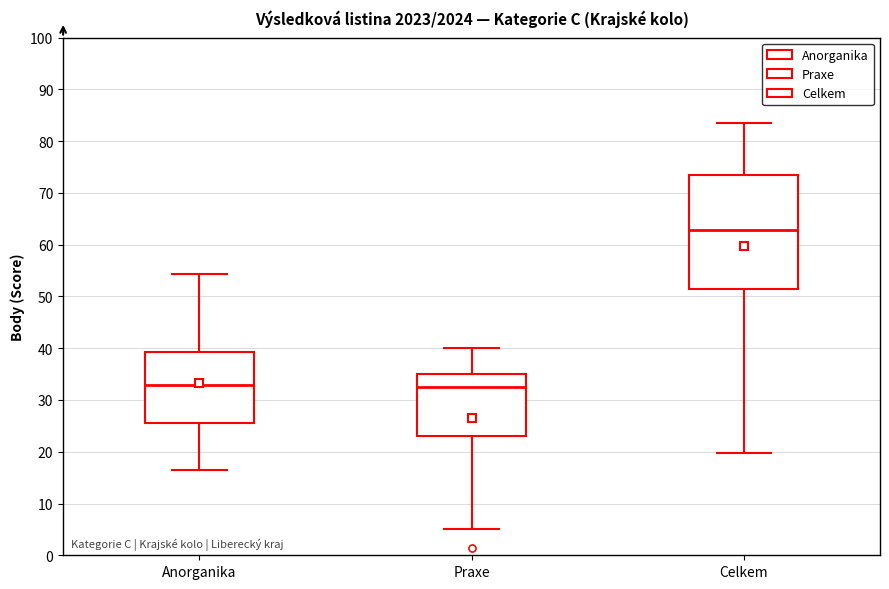

Which box has the highest median line?

Celkem